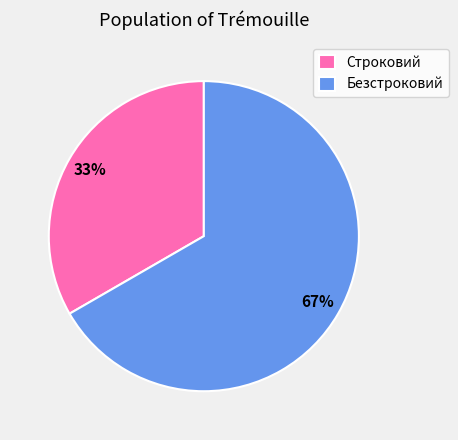

To the nearest percent, what is the average slice percentage?

50%